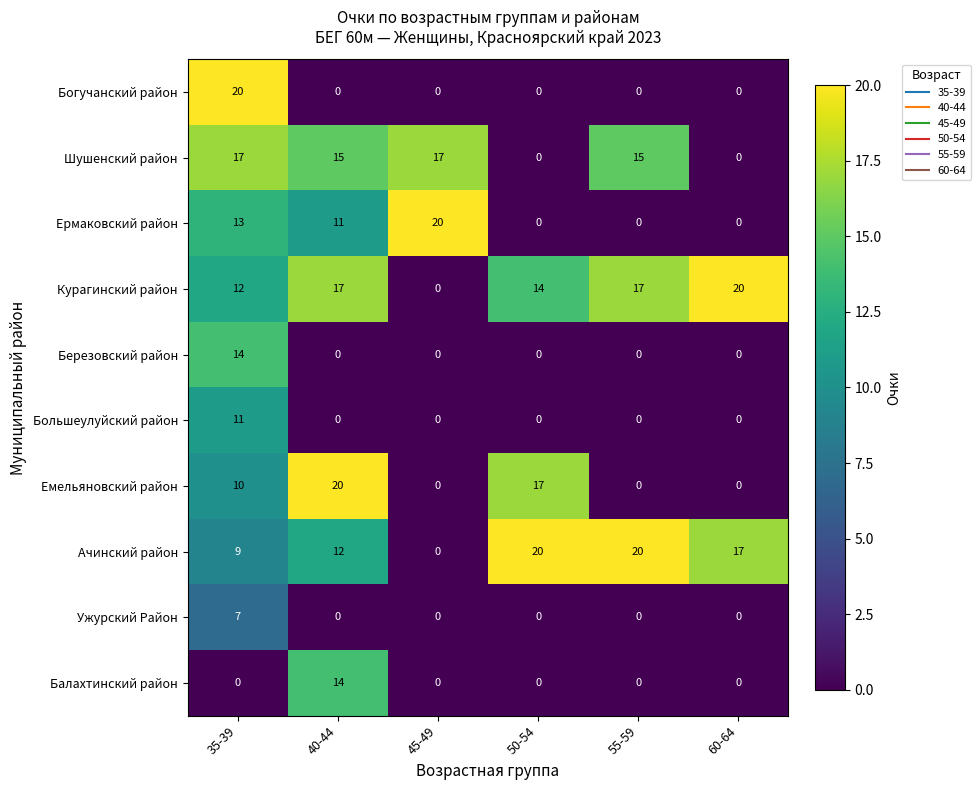

The value of Балахтинский район at 55-59 is -6. True or false?

False